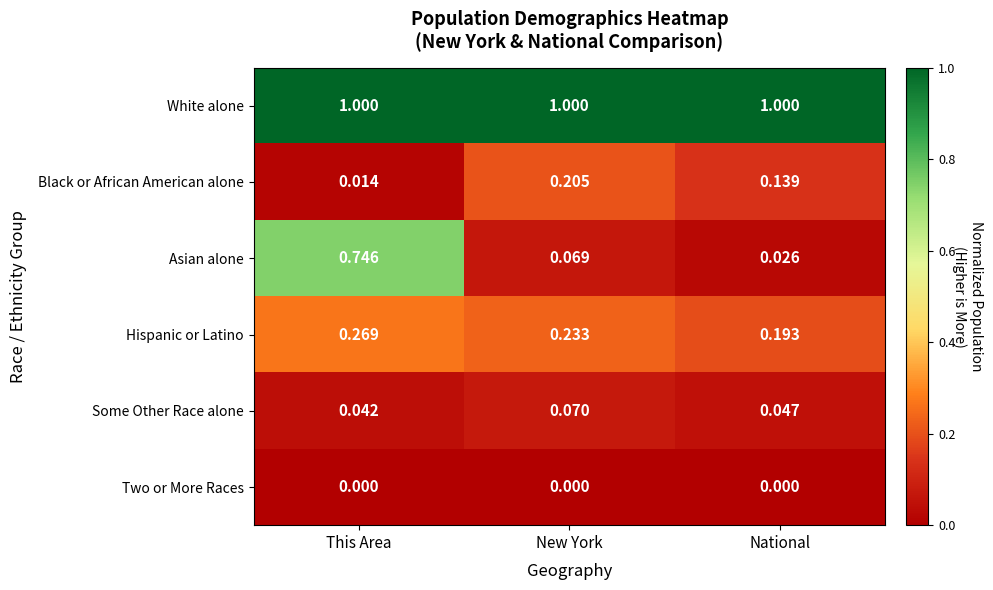

What is the spread (max minus min) of values at This Area?

1.0